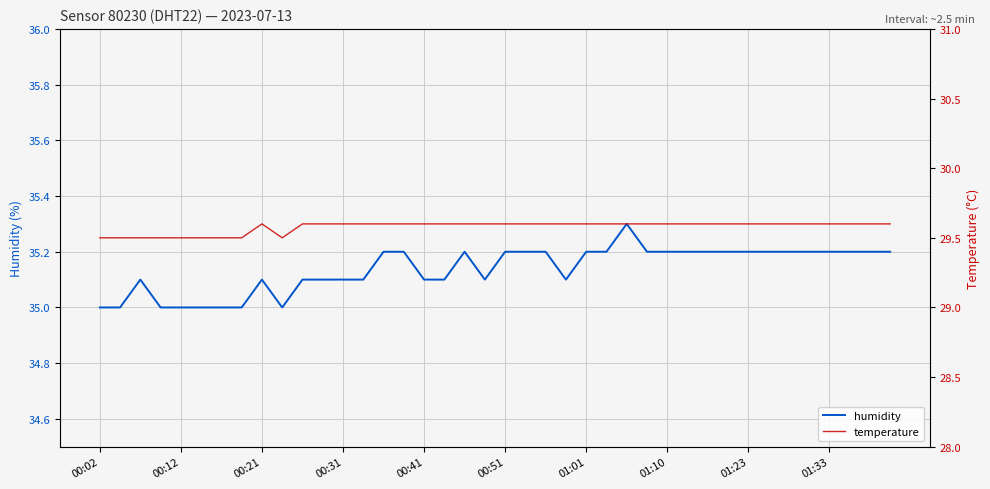

Which series has the widest spread of values?

humidity